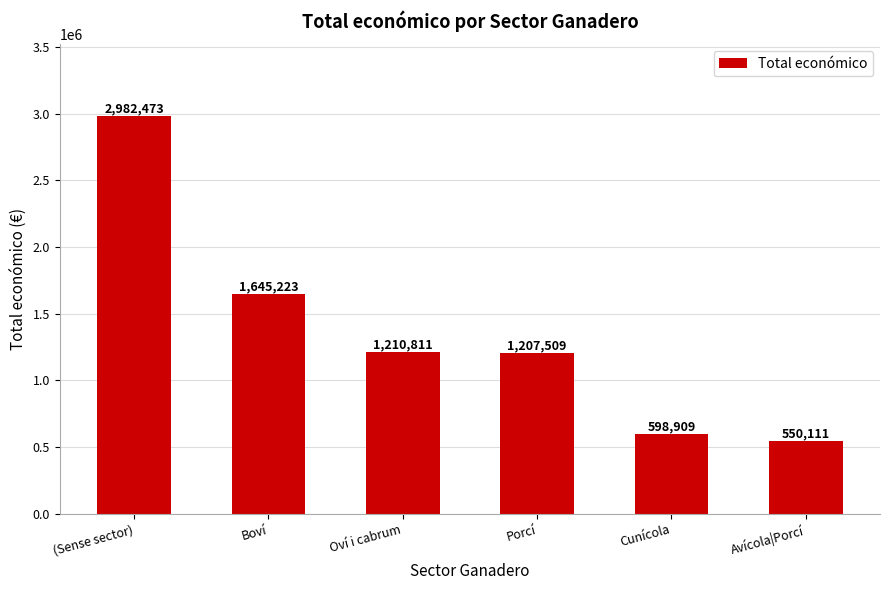

What is the label of the 2nd bar from the right?

Cunícola